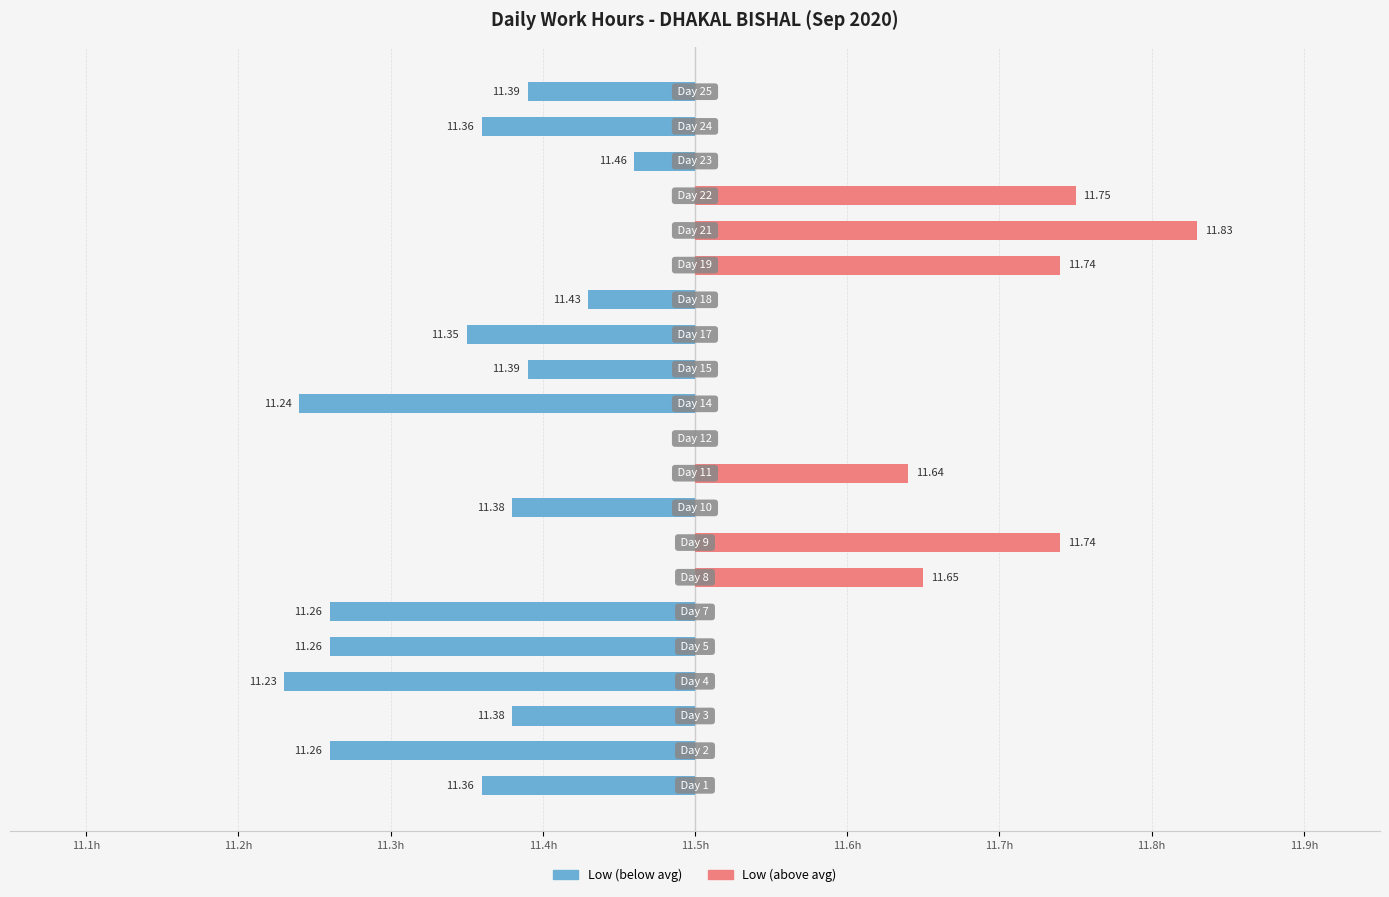

Between 16 and 19, which series saw the biggest shift?

Low (above avg)